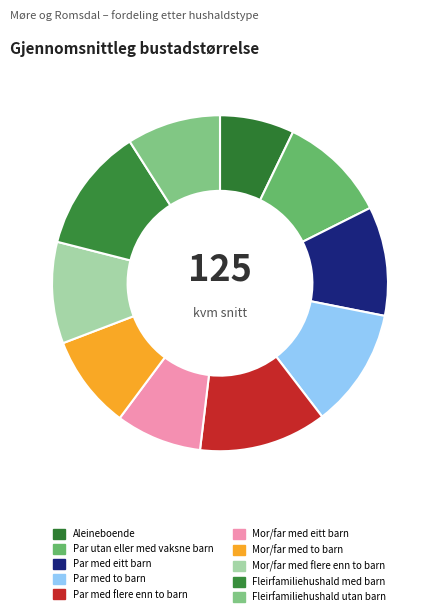

What is the change in value from Par utan eller med vaksne barn to Fleirfamiliehushald utan barn?

-19